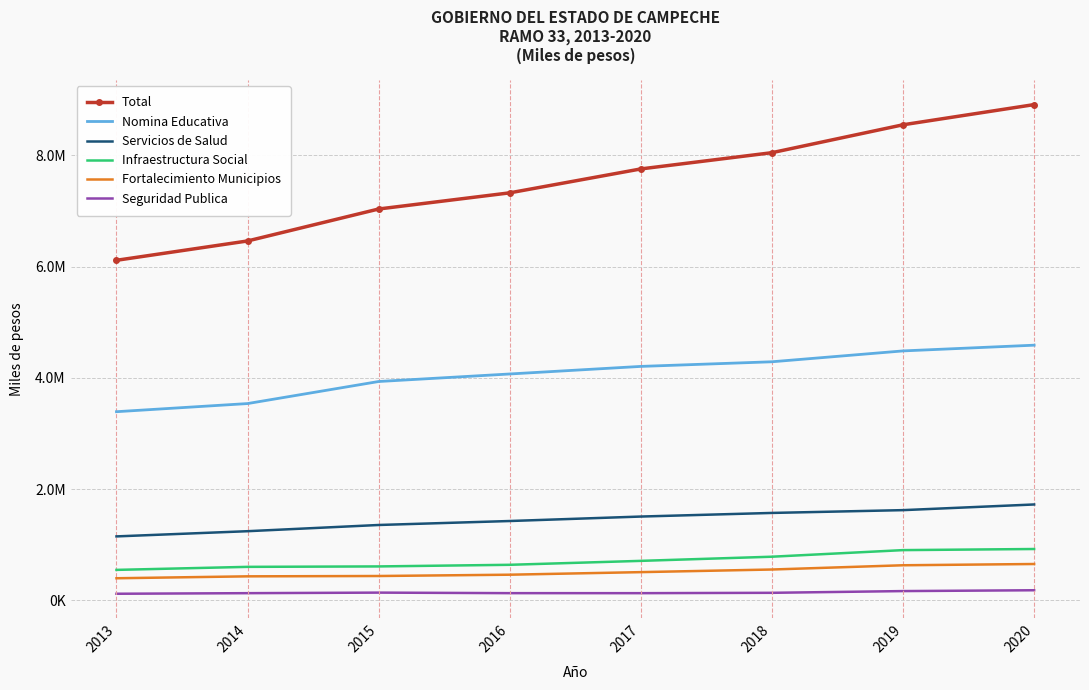

True or false: Total and Fortalecimiento Municipios cross at least once.

False